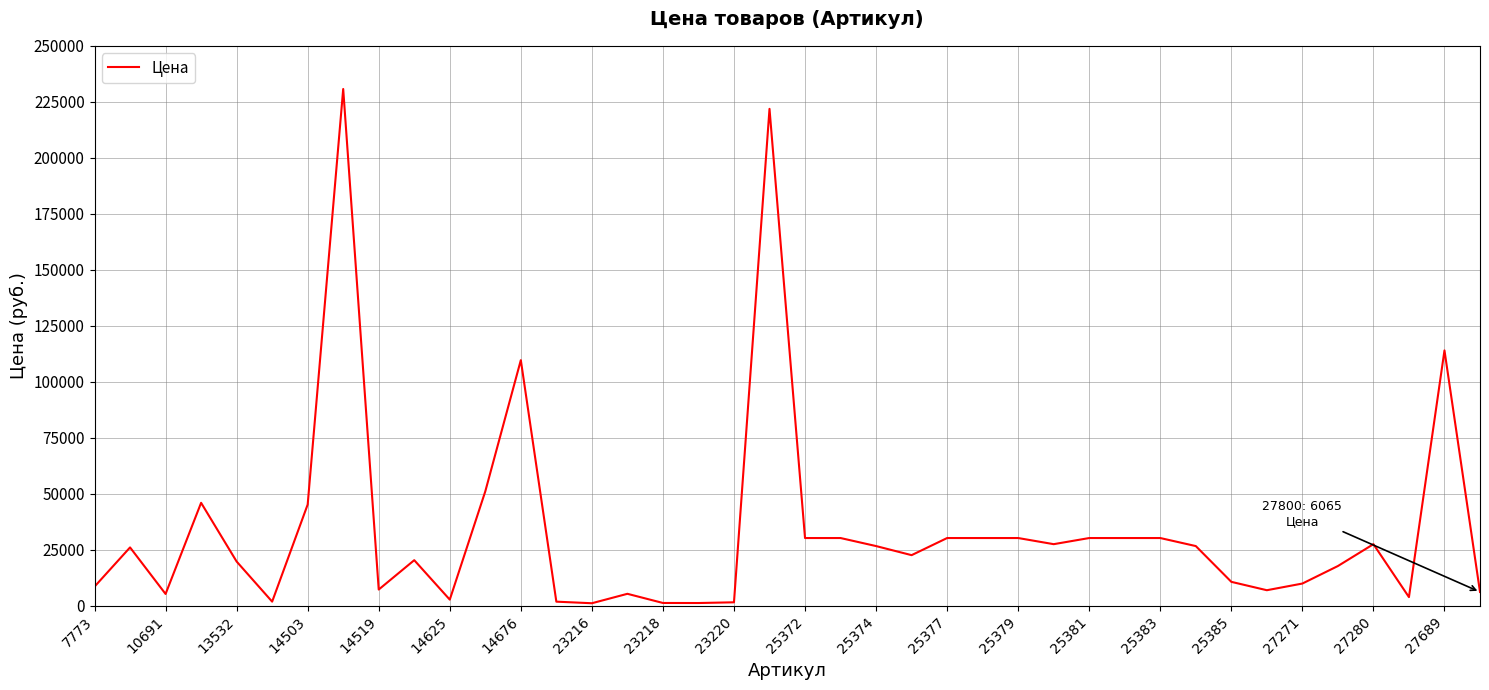

What is the difference between the maximum and minimum values?

229699